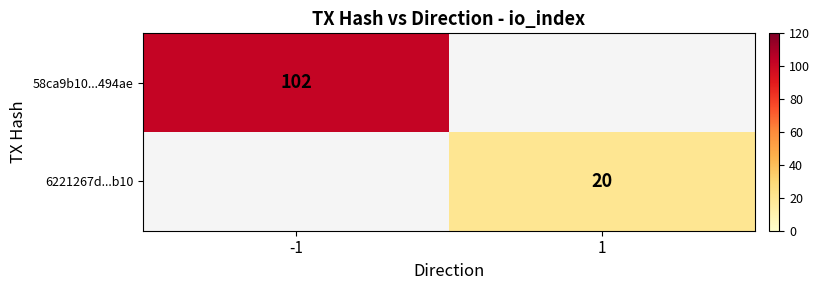

Is it true that 58ca9b10...494ae equals 58 at -1?

False